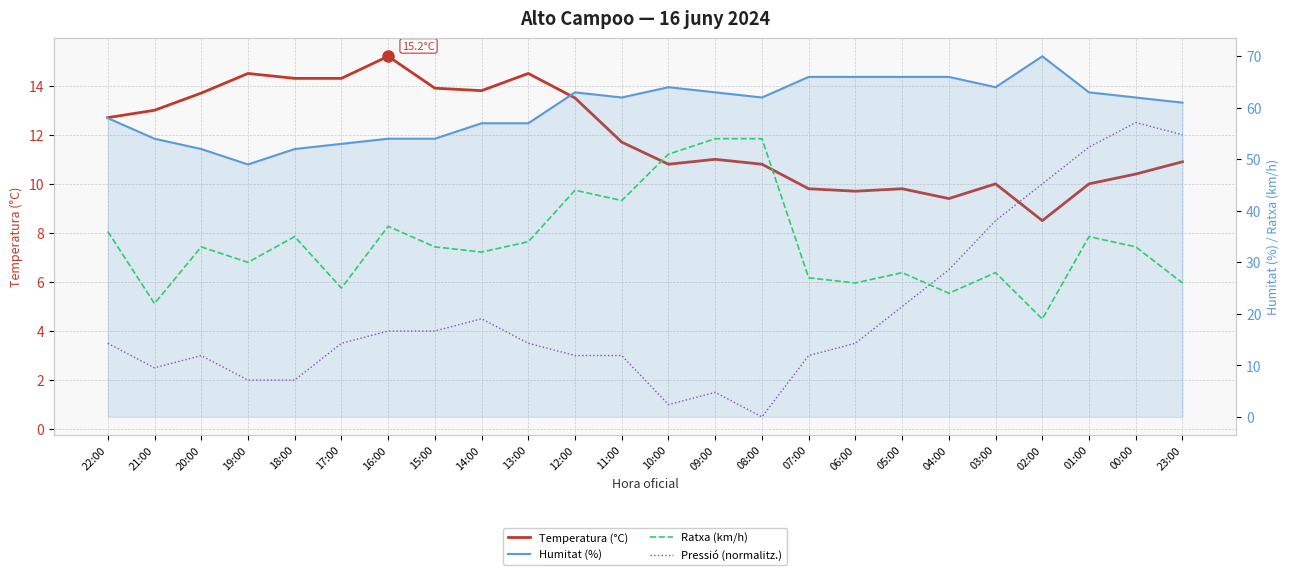

How many data points does each series have?

24